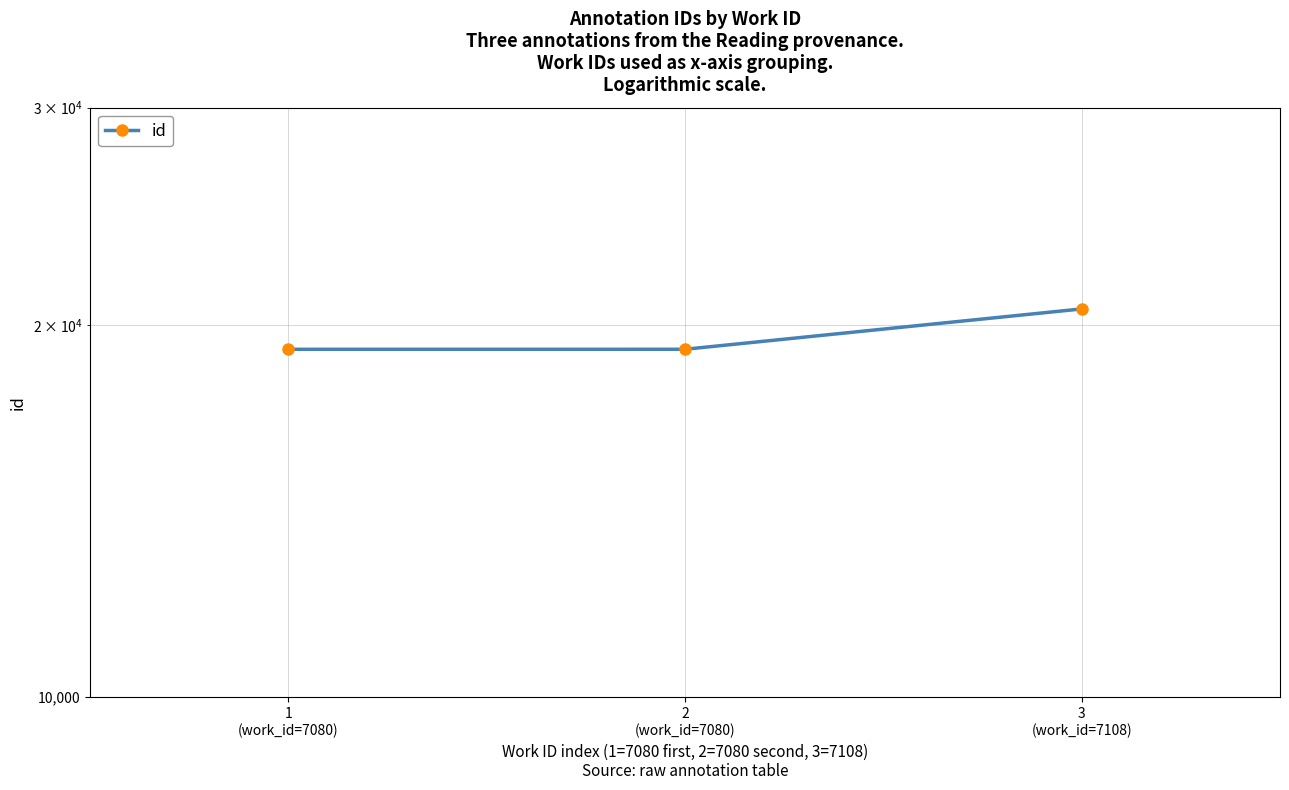

What is the sum of the values at 1
(work_id=7080) and 3
(work_id=7108)?

39742